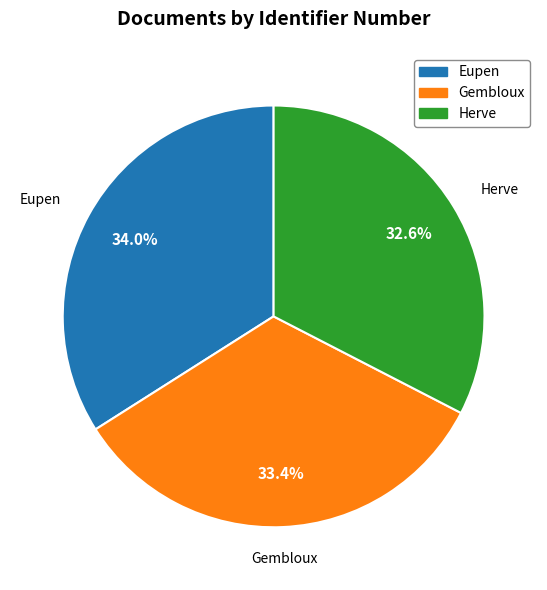

To the nearest percent, what percentage of the pie is Eupen?

34%